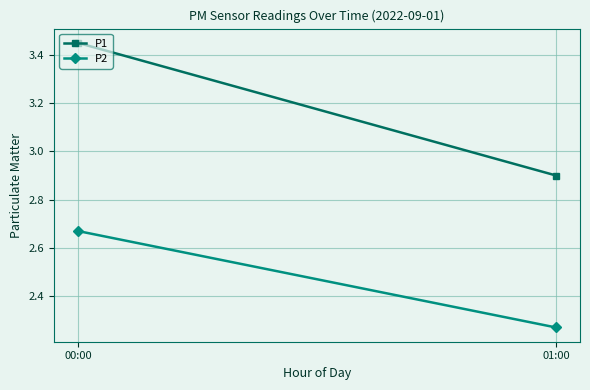

Which series has the largest range (max minus min)?

P1